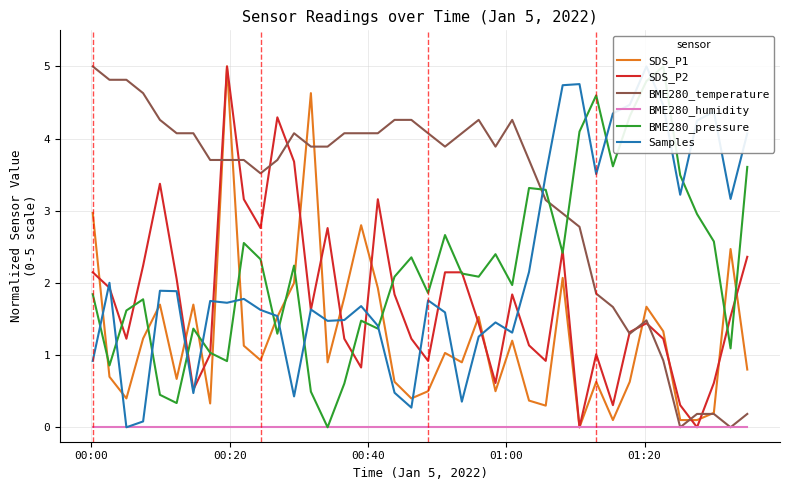

In BME280_temperature, how many points are higher than both neighbors (excluding endpoints)?

4